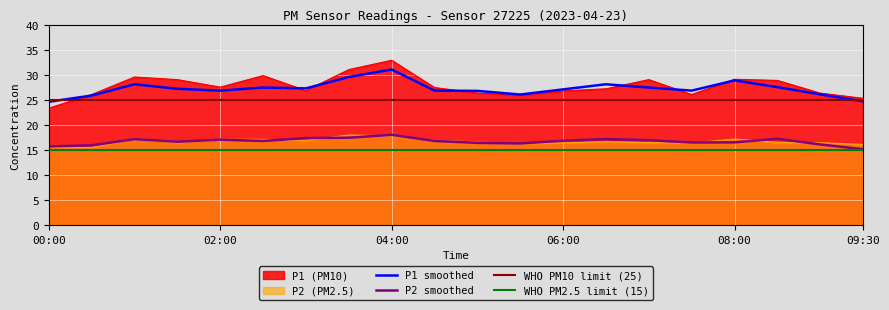

Reading left to right, transcribe all the data shown in this chart.

P1: 00:00=23.4	00:30=26.1	01:00=29.6	01:30=29.1	02:00=27.6	02:30=29.9	03:00=26.9	03:30=31.1	04:00=33.0	04:30=27.5	05:00=26.4	05:30=25.9	06:00=26.8	06:30=27.2	07:00=29.1	07:30=26.1	08:00=29.1	08:30=28.9	09:00=26.4	09:30=25.4
P2: 00:00=15.5	00:30=15.6	01:00=17.4	01:30=16.5	02:00=17.2	02:30=17.1	03:00=16.9	03:30=18.0	04:00=17.9	04:30=17.0	05:00=16.6	05:30=16.3	06:00=16.4	06:30=16.7	07:00=16.5	07:30=16.4	08:00=17.2	08:30=16.6	09:00=16.5	09:30=16.1
P1_smooth: 00:00=24.6	00:30=25.9	01:00=28.1	01:30=27.2	02:00=26.9	02:30=27.5	03:00=27.3	03:30=29.6	04:00=31.1	04:30=26.9	05:00=26.8	05:30=26.1	06:00=27.1	06:30=28.1	07:00=27.5	07:30=26.9	08:00=28.9	08:30=27.6	09:00=26.1	09:30=24.7
P2_smooth: 00:00=15.7	00:30=15.9	01:00=17.2	01:30=16.7	02:00=17.1	02:30=16.8	03:00=17.4	03:30=17.5	04:00=18.1	04:30=16.8	05:00=16.4	05:30=16.3	06:00=16.9	06:30=17.2	07:00=17.0	07:30=16.5	08:00=16.6	08:30=17.3	09:00=16.1	09:30=15.2